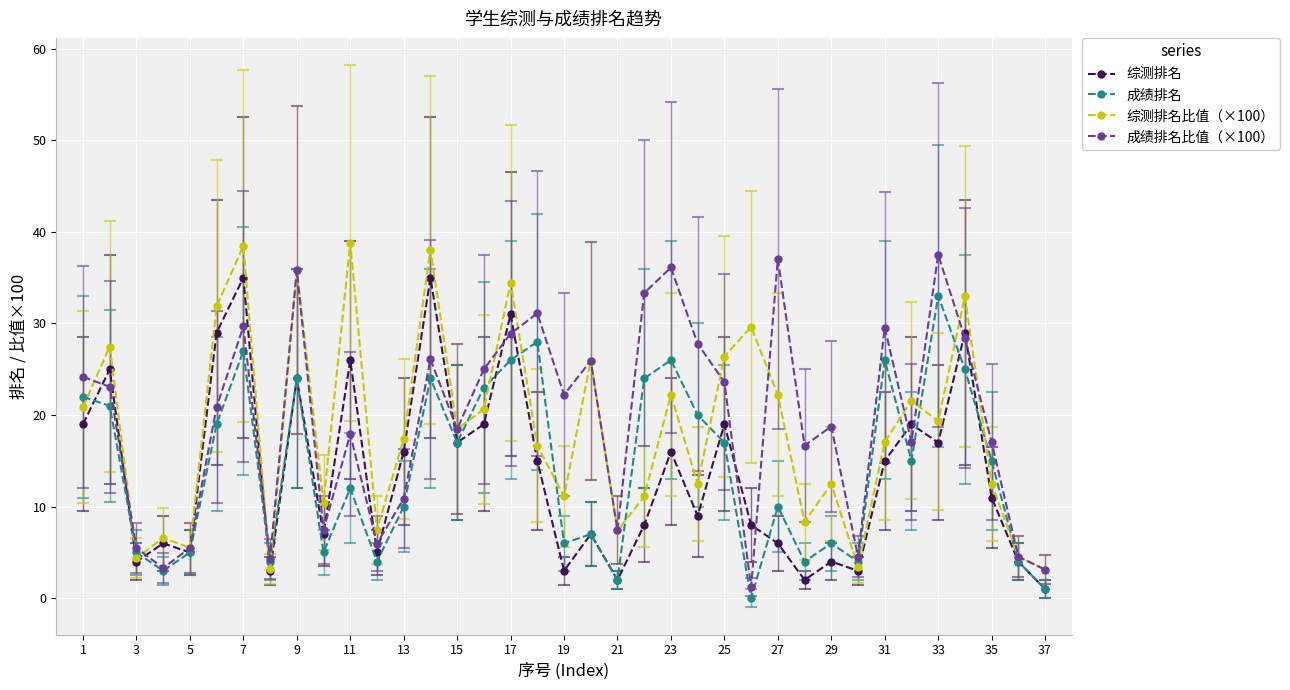

What is the sum of all 成绩排名 values?

524.0